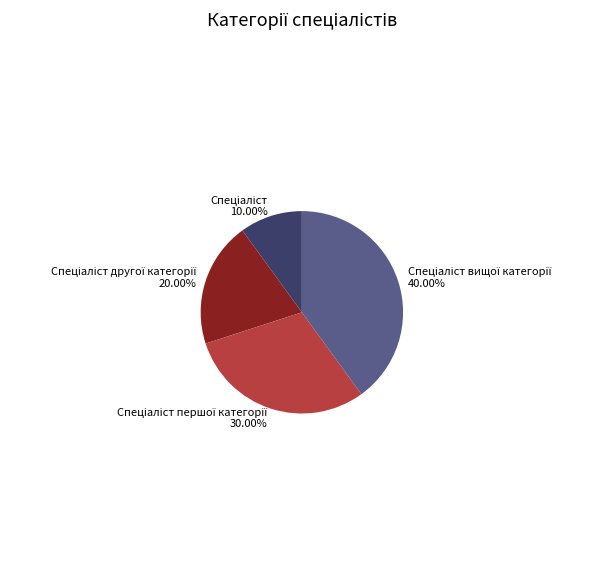

Does any single category account for the majority?

No